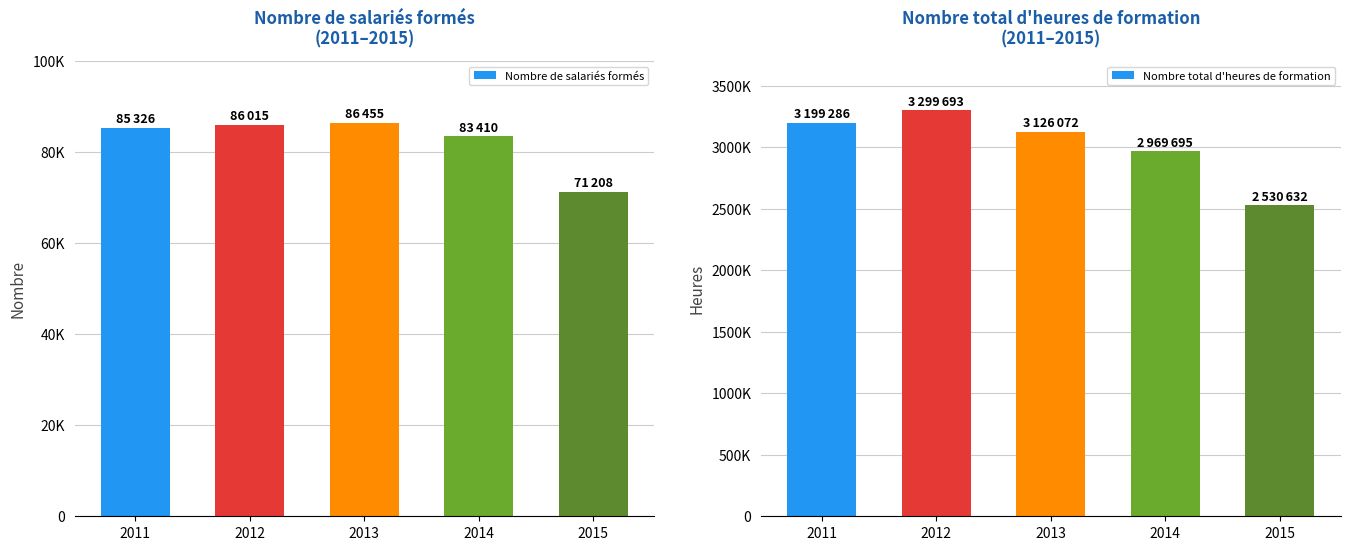

What are all the series names shown in the legend?

Nombre de salariés formés, Nombre total d'heures de formation